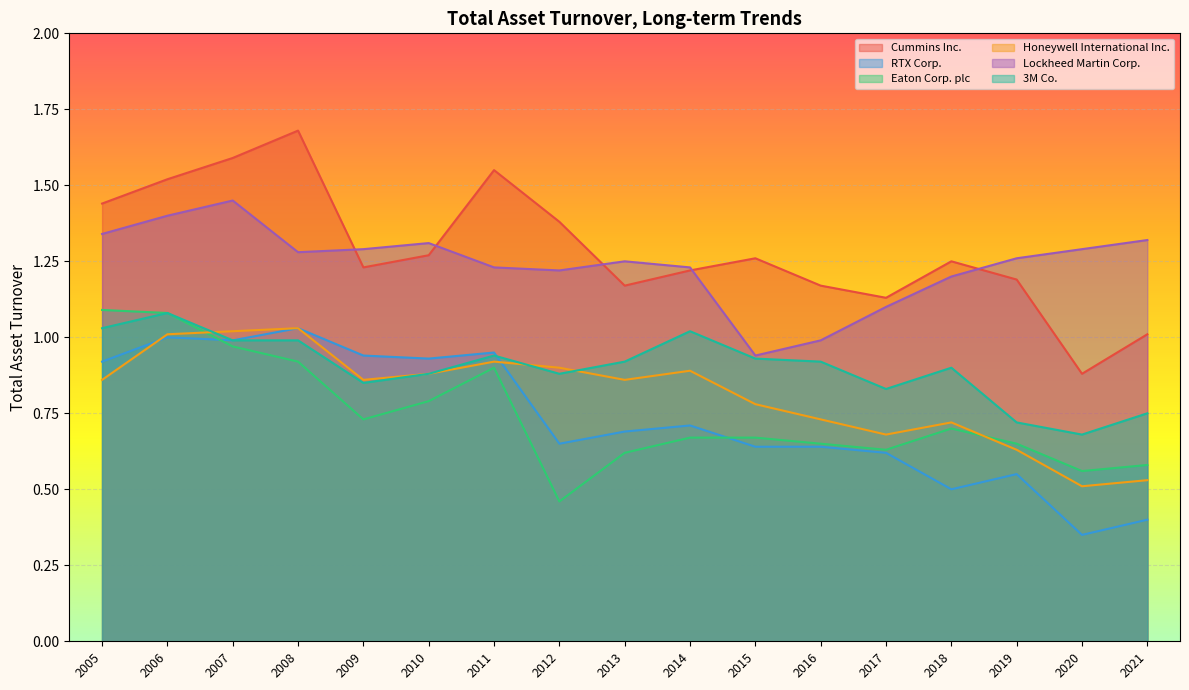

What is the average value of the 3M Co. series?

0.9